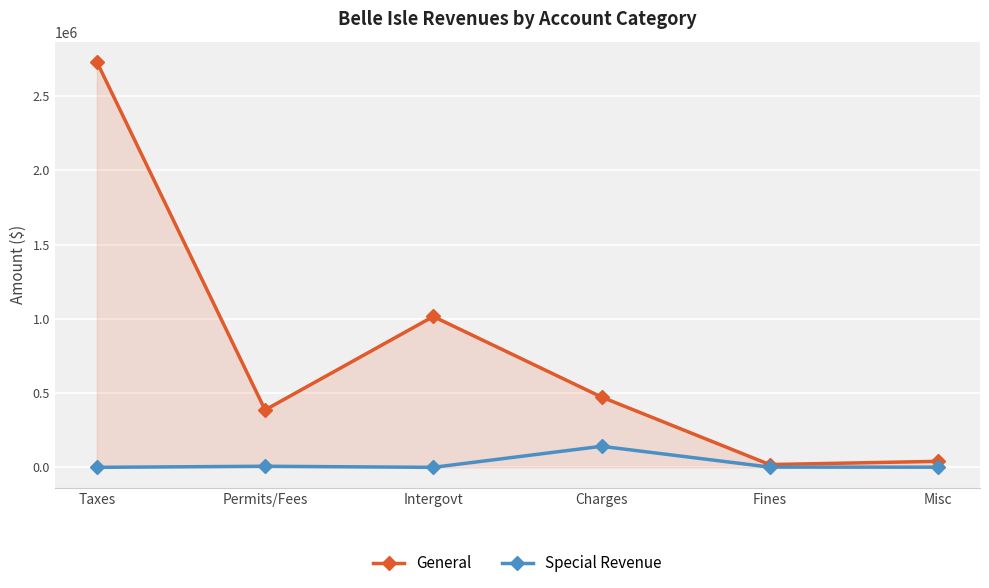

Rank the series at Taxes from highest to lowest value.

General, Special Revenue